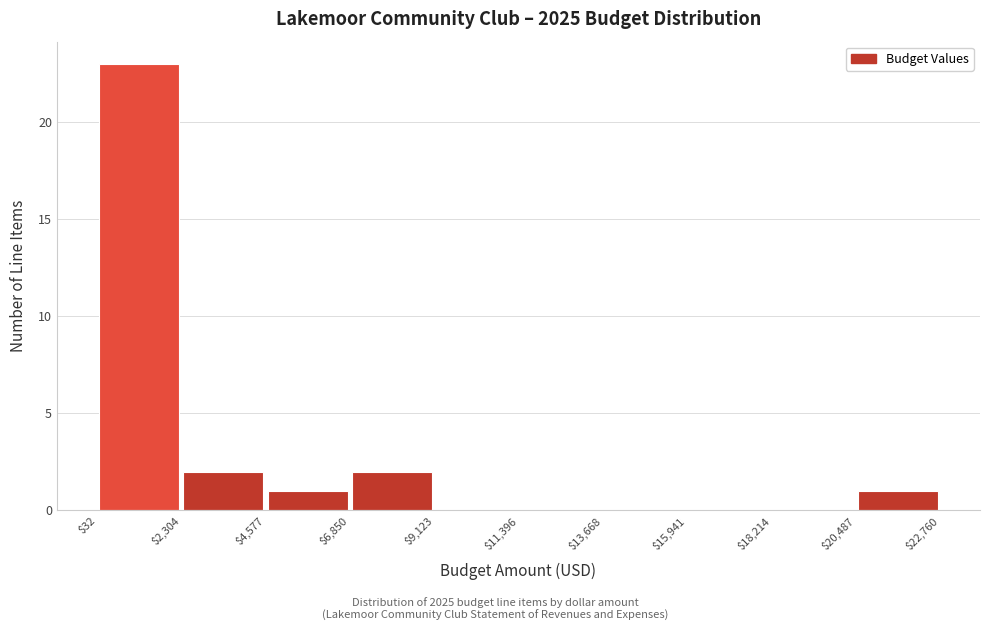

How tall is the bar that spans $2,304 to $4,577 on the x-axis? The values are not printed on the chart, so give them approximately, as read against the axis.

2